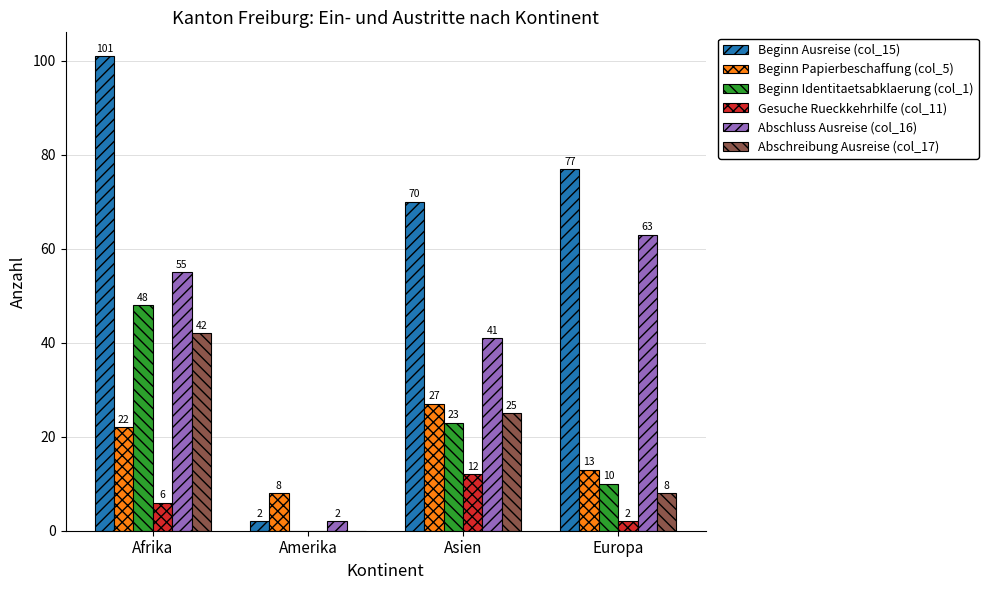

What is the sum of all Beginn Identitaetsabklaerung (col_1) values?

81